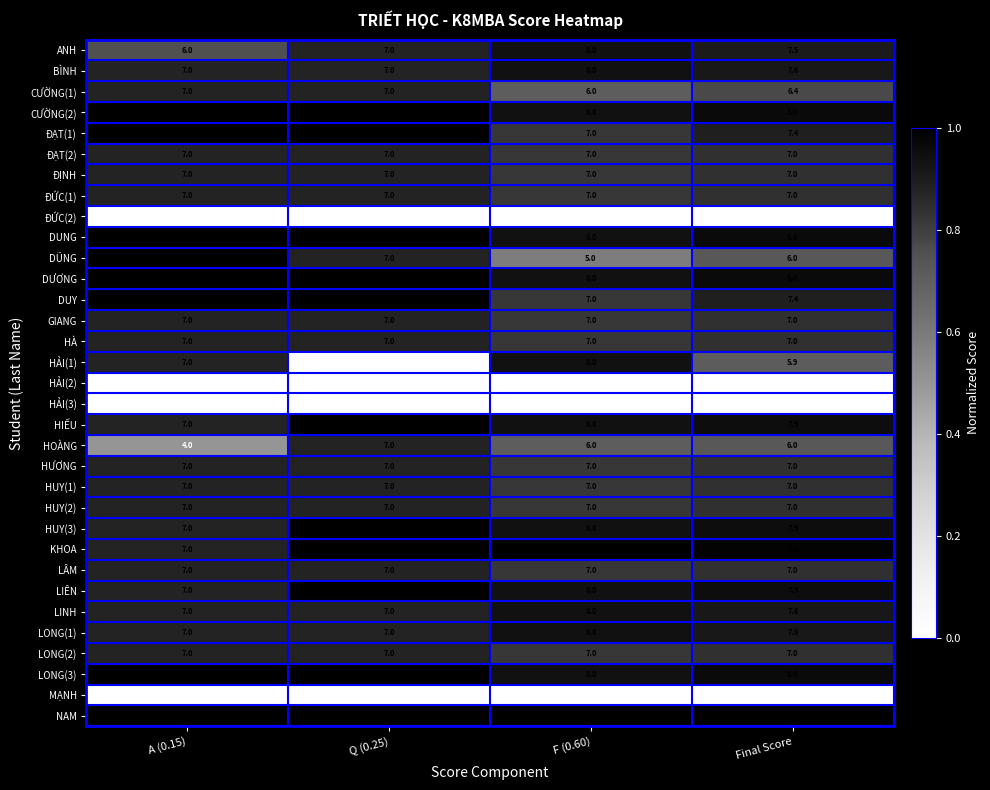

At how many categories does at least one series exceed 0?

4